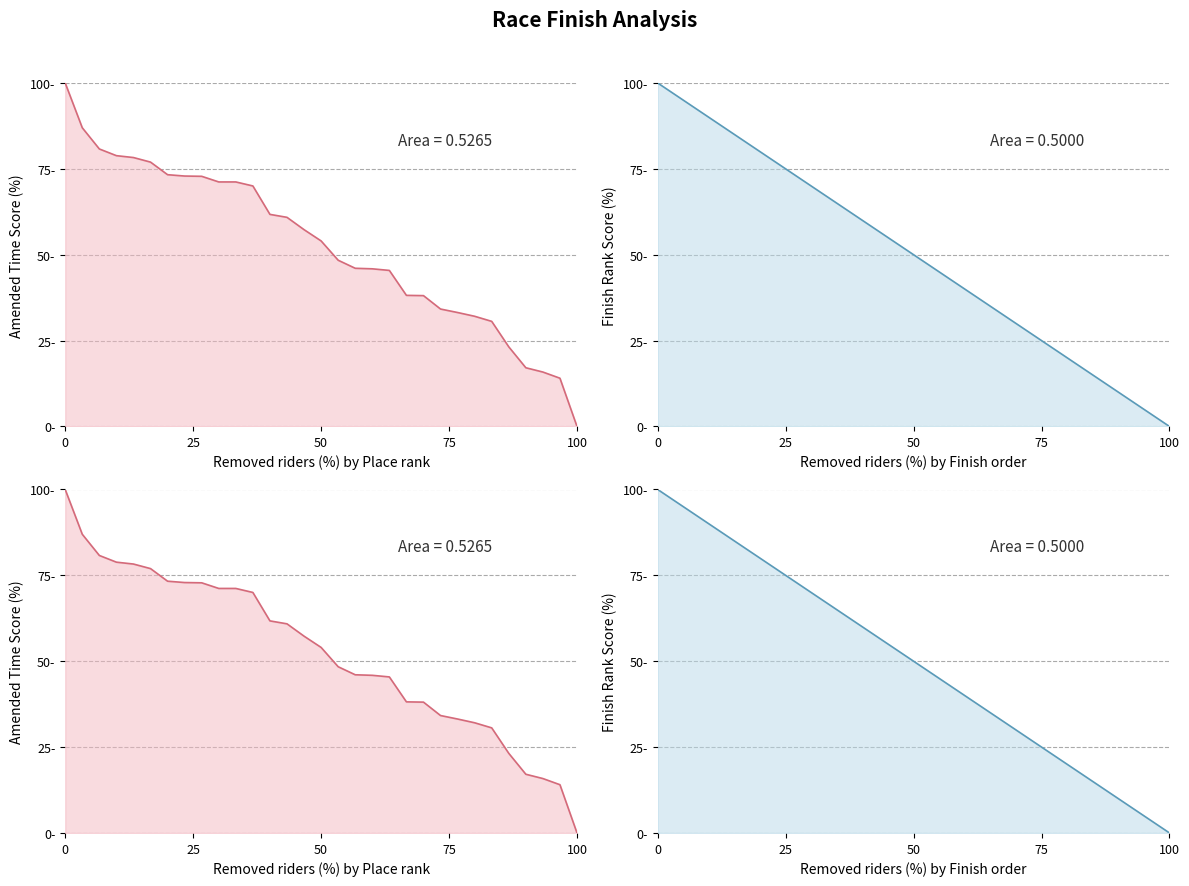

List the series in order of their overall mean, lowest first.

Rank Score, Amended Time